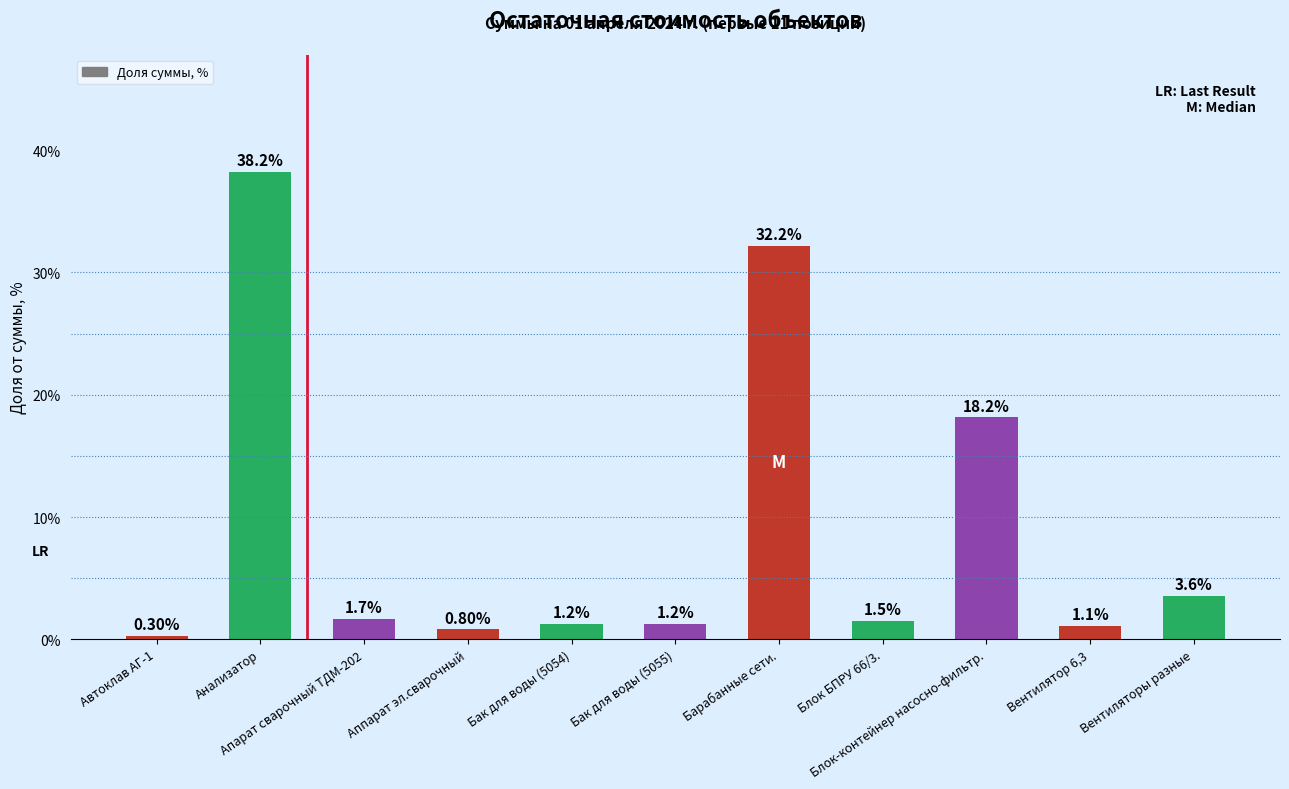

What is the sum of all values?

100.0